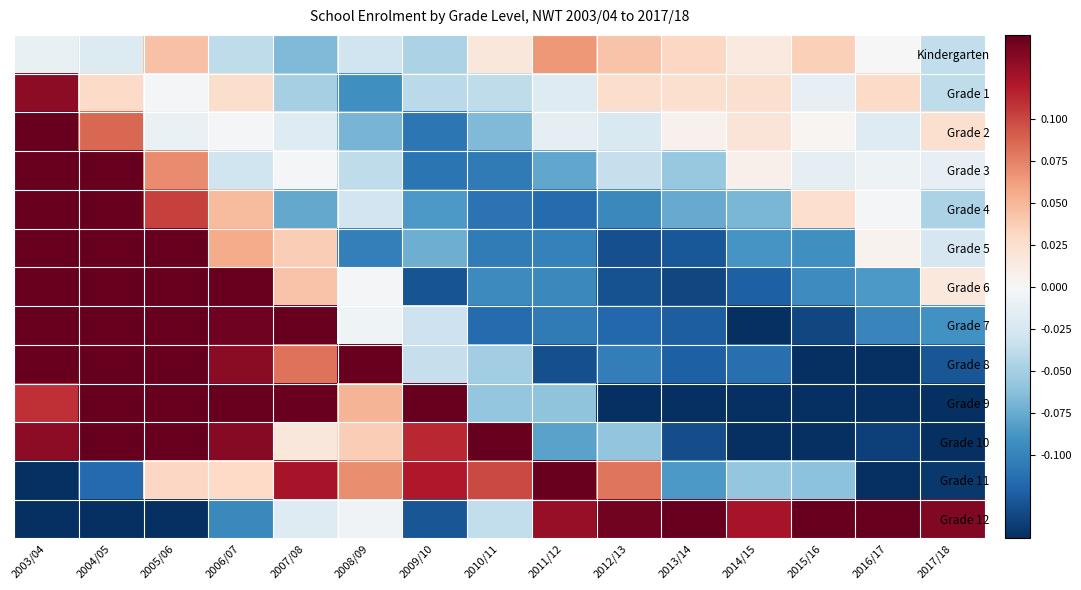

Reading right to left, what are all the values shown in this chart?

Kindergarten: 2017/18=-0.0	2016/17=0.0	2015/16=0.0	2014/15=0.0	2013/14=0.0	2012/13=0.0	2011/12=0.1	2010/11=0.0	2009/10=-0.0	2008/09=-0.0	2007/08=-0.1	2006/07=-0.0	2005/06=0.0	2004/05=-0.0	2003/04=-0.0
Grade 1: 2017/18=-0.0	2016/17=0.0	2015/16=-0.0	2014/15=0.0	2013/14=0.0	2012/13=0.0	2011/12=-0.0	2010/11=-0.0	2009/10=-0.0	2008/09=-0.1	2007/08=-0.0	2006/07=0.0	2005/06=-0.0	2004/05=0.0	2003/04=0.1
Grade 2: 2017/18=0.0	2016/17=-0.0	2015/16=0.0	2014/15=0.0	2013/14=0.0	2012/13=-0.0	2011/12=-0.0	2010/11=-0.1	2009/10=-0.1	2008/09=-0.1	2007/08=-0.0	2006/07=-0.0	2005/06=-0.0	2004/05=0.1	2003/04=0.2
Grade 3: 2017/18=-0.0	2016/17=-0.0	2015/16=-0.0	2014/15=0.0	2013/14=-0.1	2012/13=-0.0	2011/12=-0.1	2010/11=-0.1	2009/10=-0.1	2008/09=-0.0	2007/08=-0.0	2006/07=-0.0	2005/06=0.1	2004/05=0.2	2003/04=0.2
Grade 4: 2017/18=-0.0	2016/17=-0.0	2015/16=0.0	2014/15=-0.1	2013/14=-0.1	2012/13=-0.1	2011/12=-0.1	2010/11=-0.1	2009/10=-0.1	2008/09=-0.0	2007/08=-0.1	2006/07=0.0	2005/06=0.1	2004/05=0.3	2003/04=0.3
Grade 5: 2017/18=-0.0	2016/17=0.0	2015/16=-0.1	2014/15=-0.1	2013/14=-0.1	2012/13=-0.1	2011/12=-0.1	2010/11=-0.1	2009/10=-0.1	2008/09=-0.1	2007/08=0.0	2006/07=0.1	2005/06=0.3	2004/05=0.3	2003/04=0.2
Grade 6: 2017/18=0.0	2016/17=-0.1	2015/16=-0.1	2014/15=-0.1	2013/14=-0.1	2012/13=-0.1	2011/12=-0.1	2010/11=-0.1	2009/10=-0.1	2008/09=-0.0	2007/08=0.0	2006/07=0.2	2005/06=0.2	2004/05=0.2	2003/04=0.2
Grade 7: 2017/18=-0.1	2016/17=-0.1	2015/16=-0.1	2014/15=-0.2	2013/14=-0.1	2012/13=-0.1	2011/12=-0.1	2010/11=-0.1	2009/10=-0.0	2008/09=-0.0	2007/08=0.2	2006/07=0.1	2005/06=0.2	2004/05=0.2	2003/04=0.2
Grade 8: 2017/18=-0.1	2016/17=-0.2	2015/16=-0.2	2014/15=-0.1	2013/14=-0.1	2012/13=-0.1	2011/12=-0.1	2010/11=-0.1	2009/10=-0.0	2008/09=0.2	2007/08=0.1	2006/07=0.1	2005/06=0.2	2004/05=0.2	2003/04=0.2
Grade 9: 2017/18=-0.2	2016/17=-0.2	2015/16=-0.2	2014/15=-0.2	2013/14=-0.2	2012/13=-0.2	2011/12=-0.1	2010/11=-0.1	2009/10=0.2	2008/09=0.1	2007/08=0.1	2006/07=0.2	2005/06=0.2	2004/05=0.2	2003/04=0.1
Grade 10: 2017/18=-0.2	2016/17=-0.1	2015/16=-0.2	2014/15=-0.2	2013/14=-0.1	2012/13=-0.1	2011/12=-0.1	2010/11=0.2	2009/10=0.1	2008/09=0.0	2007/08=0.0	2006/07=0.1	2005/06=0.2	2004/05=0.2	2003/04=0.1
Grade 11: 2017/18=-0.1	2016/17=-0.2	2015/16=-0.1	2014/15=-0.1	2013/14=-0.1	2012/13=0.1	2011/12=0.2	2010/11=0.1	2009/10=0.1	2008/09=0.1	2007/08=0.1	2006/07=0.0	2005/06=0.0	2004/05=-0.1	2003/04=-0.2
Grade 12: 2017/18=0.1	2016/17=0.2	2015/16=0.2	2014/15=0.1	2013/14=0.2	2012/13=0.1	2011/12=0.1	2010/11=-0.0	2009/10=-0.1	2008/09=-0.0	2007/08=-0.0	2006/07=-0.1	2005/06=-0.2	2004/05=-0.3	2003/04=-0.3